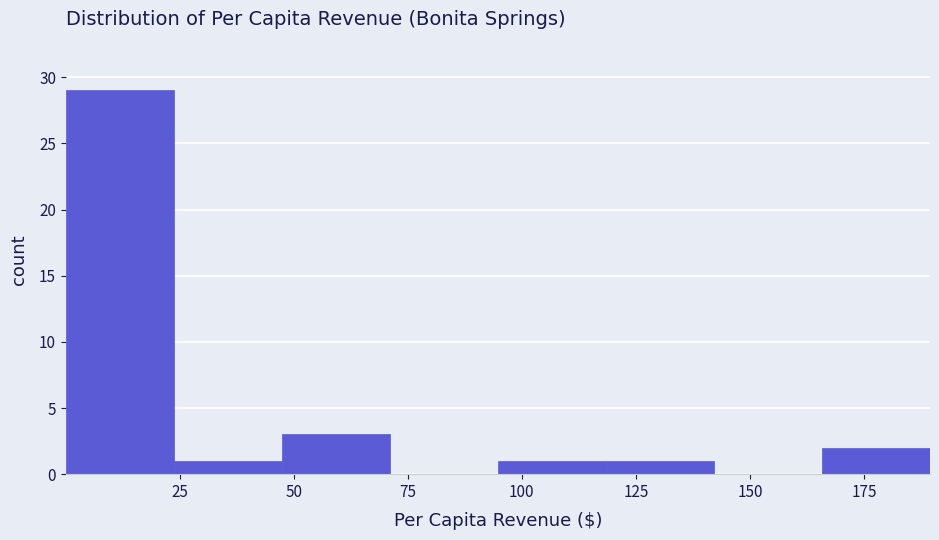

What is the height of the bar covering 165 to 190 on the x-axis? Neither the bar edges nor the heights are printed on the chart, so give them approximately, as read against the axes.

2